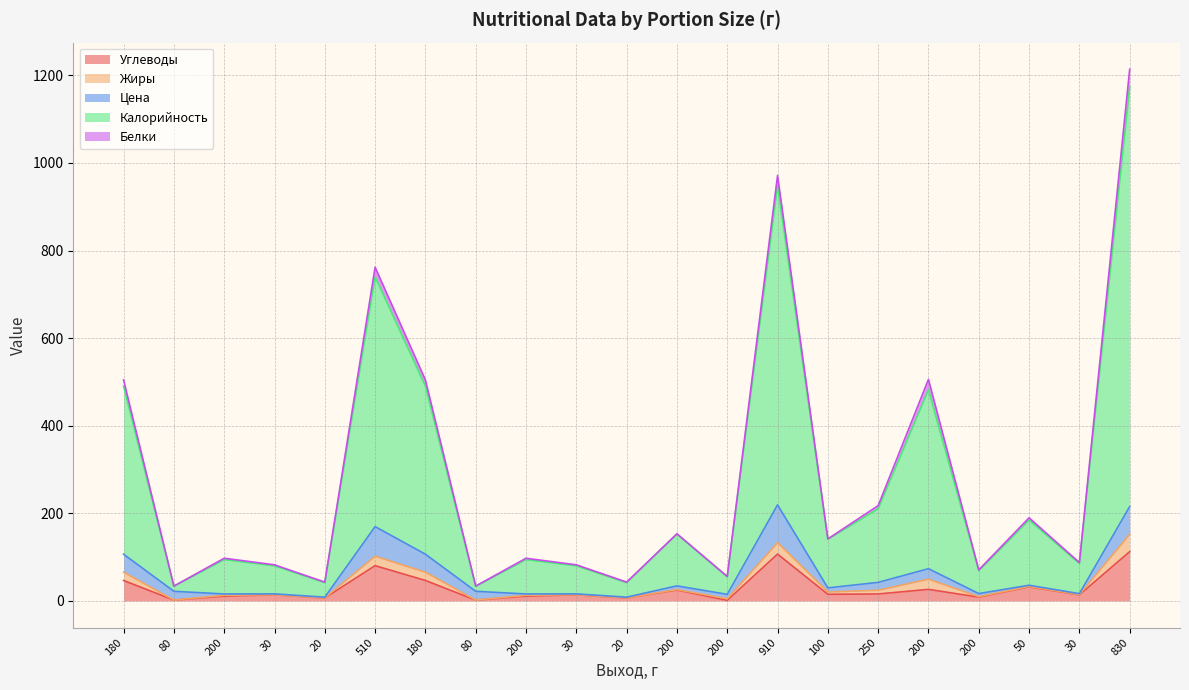

What are all the series names shown in the legend?

Углеводы, Жиры, Цена, Калорийность, Белки